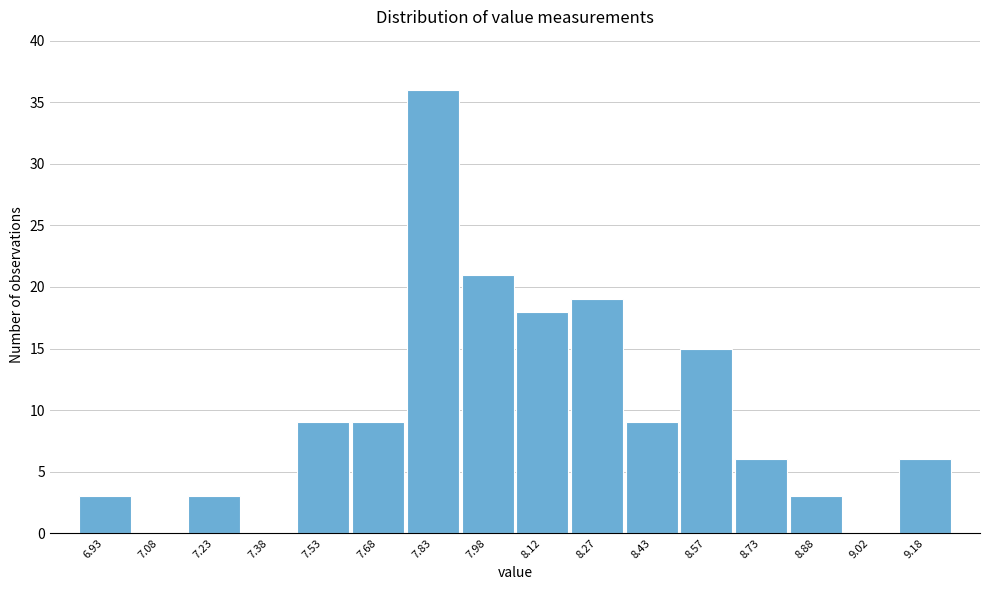

Reading left to right, transcribe this chart: for each bar, give the range it covers on the x-axis and its height. Neither the bar edges nor the heights are printed on the chart, so give them approximately, as read against the axes.

6.85 to 7.00: 3
7.00 to 7.15: 0
7.15 to 7.30: 3
7.30 to 7.45: 0
7.45 to 7.60: 9
7.60 to 7.75: 9
7.75 to 7.90: 36
7.90 to 8.05: 21
8.05 to 8.20: 18
8.20 to 8.35: 19
8.35 to 8.50: 9
8.50 to 8.65: 15
8.65 to 8.80: 6
8.80 to 8.95: 3
8.95 to 9.10: 0
9.10 to 9.25: 6